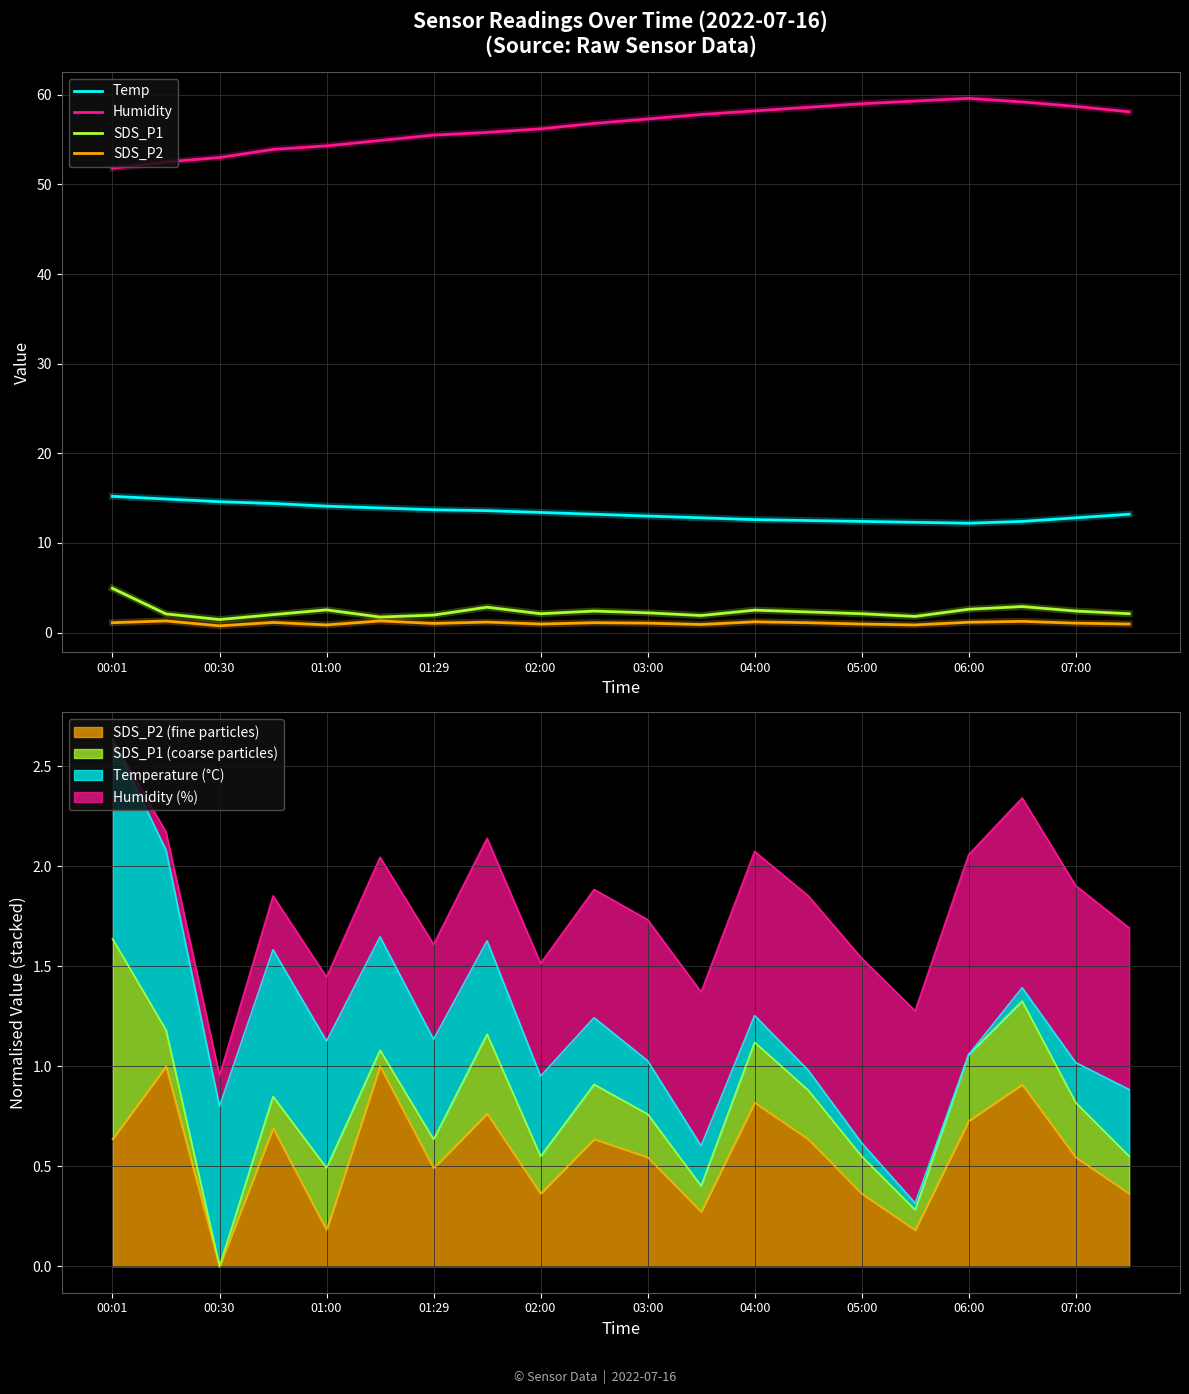

Read the SDS_P2 value at 01:29.

1.1